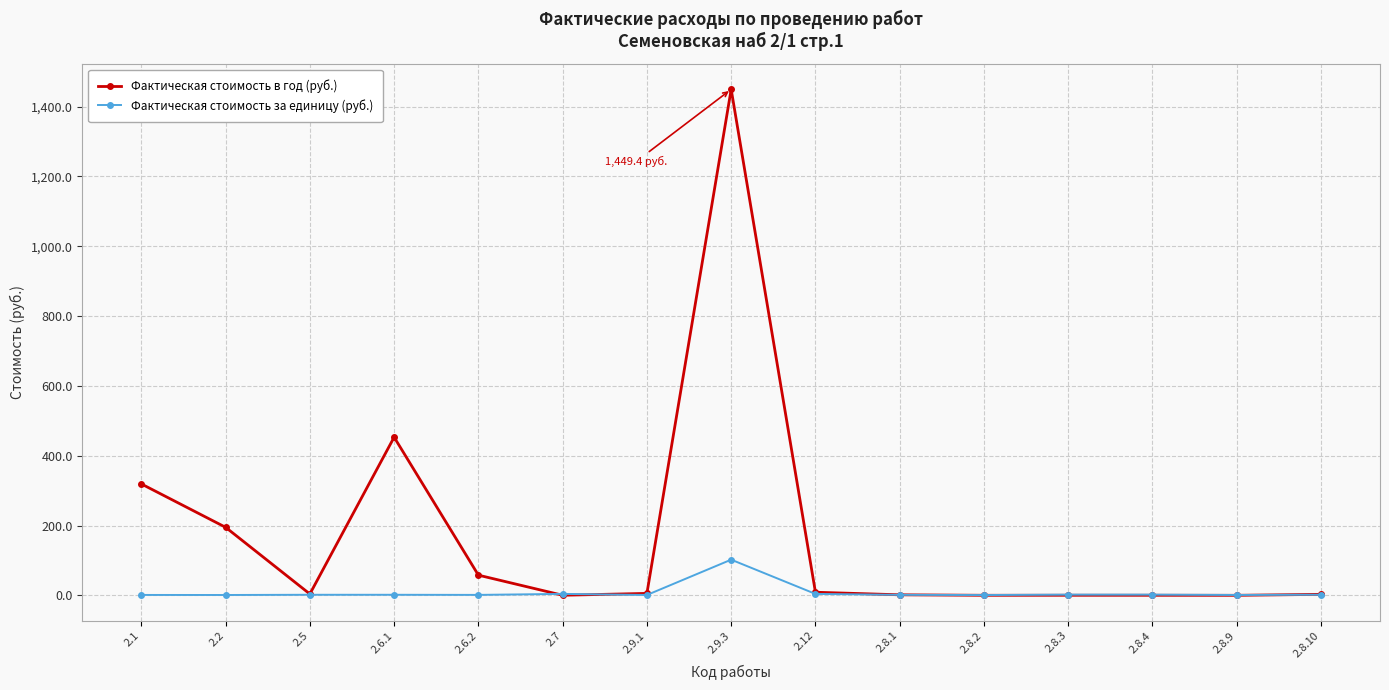

What is the maximum value for Фактическая стоимость за единицу (руб.)?

102.2